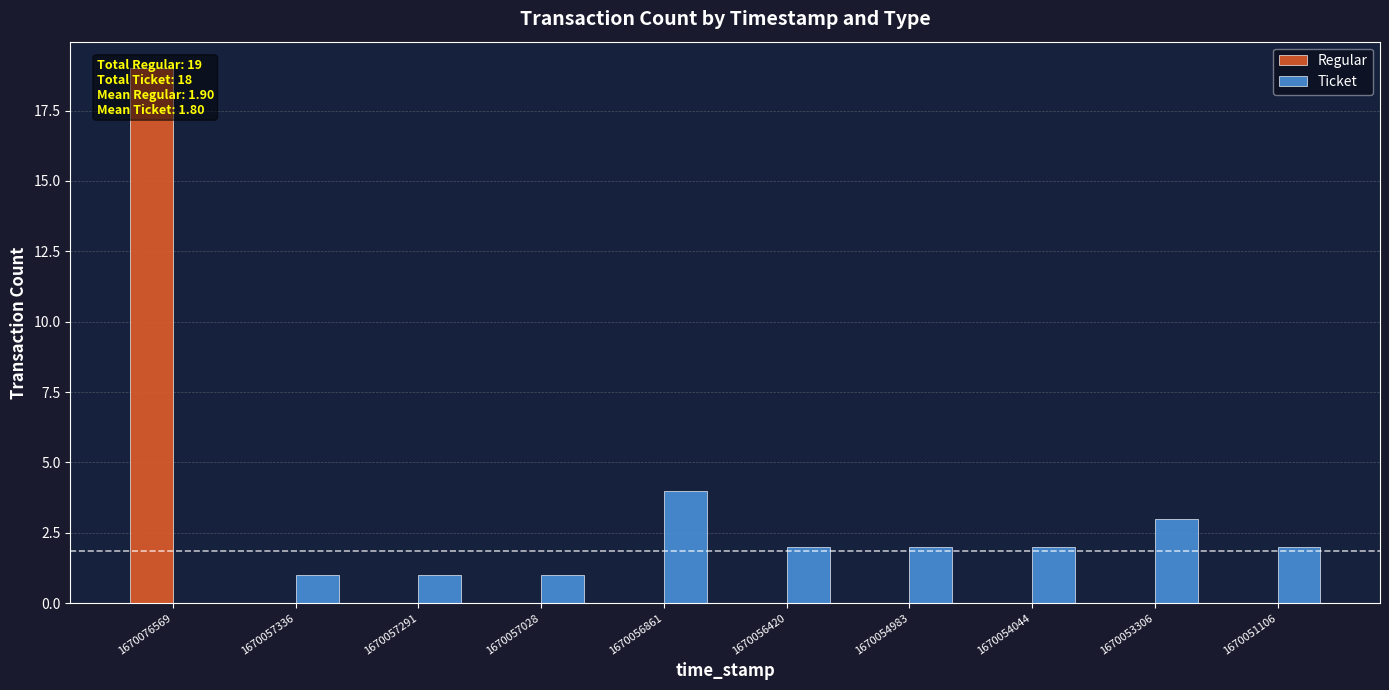

What is the difference between the maximum and minimum values in the Ticket series?

4